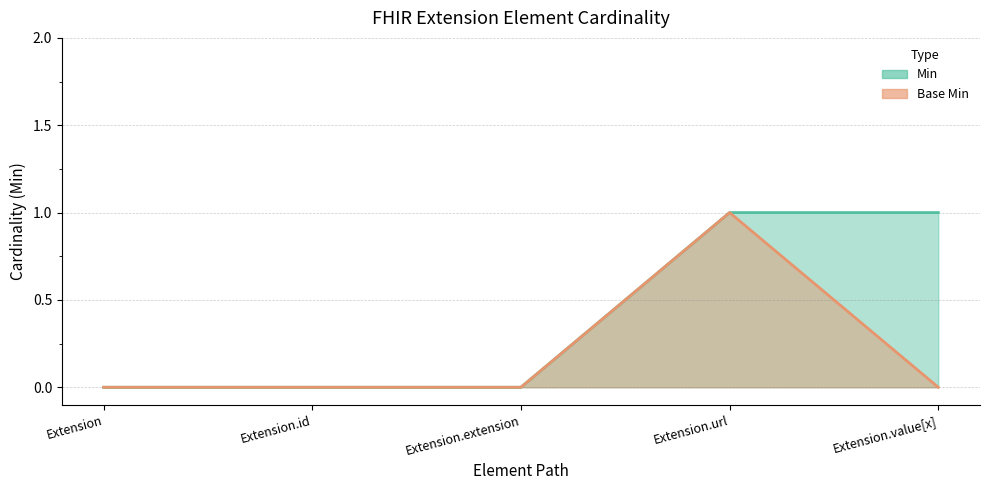

What are all the series names shown in the legend?

Min, Base Min